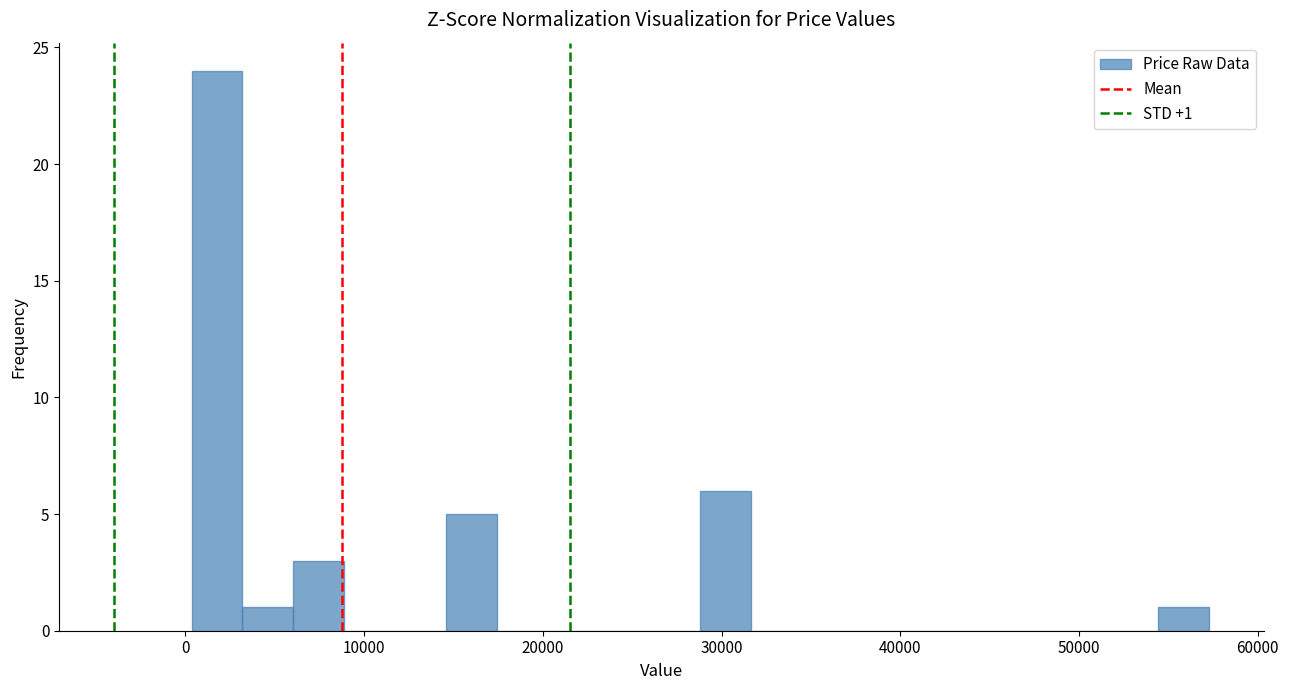

Around what value on the x-axis is the tallest bar? Give the approximate position of its centre, as read against the axis.

2000